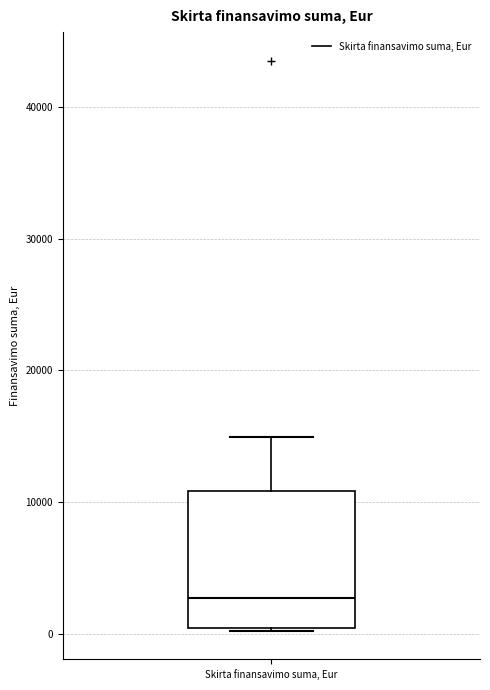

Transcribe this box plot: give where the median line is, the range the box spans, and where the two whiskers end, as read against the y-axis. The values are not printed on the chart, so give them approximately, as read against the axis.

median 3000, box 0 to 11000, whiskers 0 to 15000